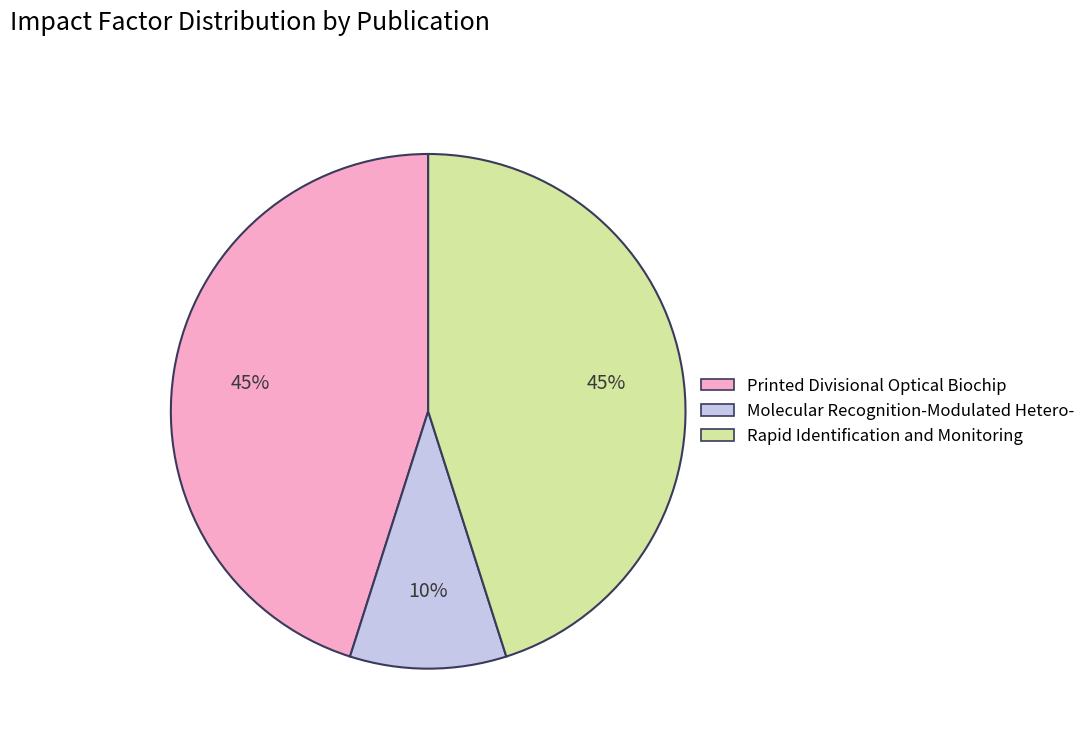

Count the number of slices in the pie.

3